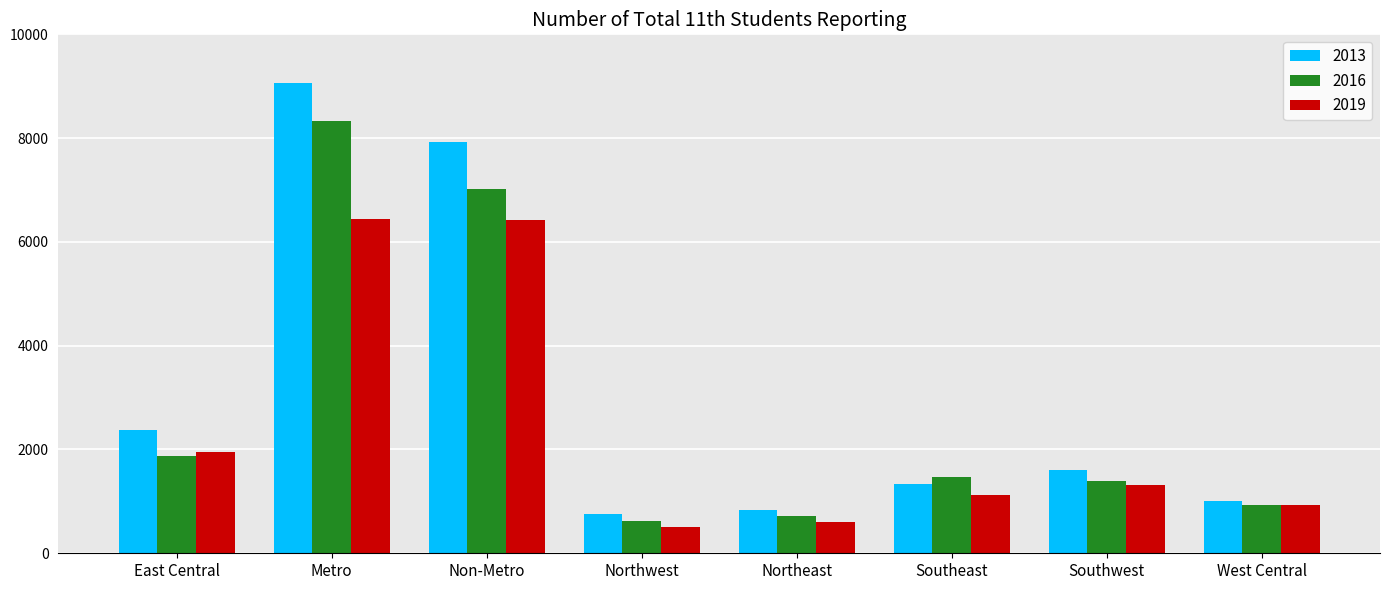

What is the difference between the maximum and second lowest values in the 2013 series?

8238